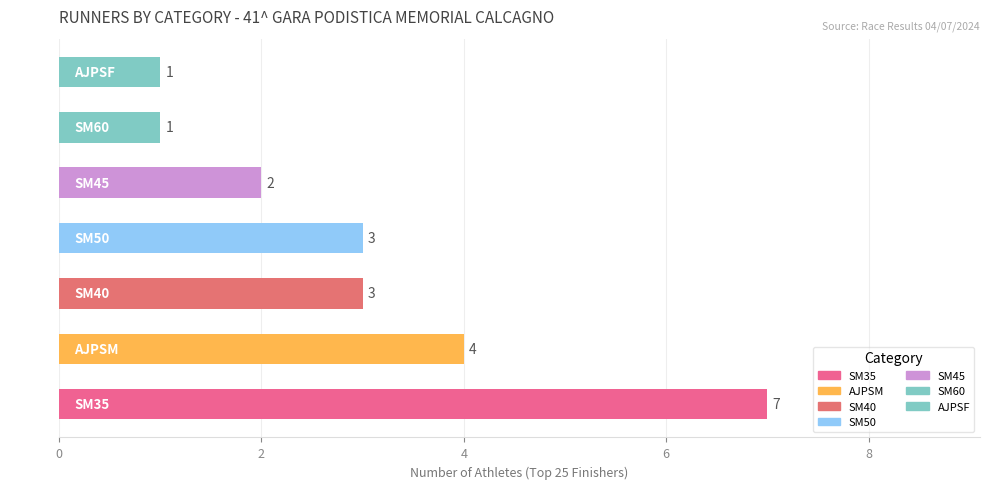

The value at SM60 is 1. True or false?

True